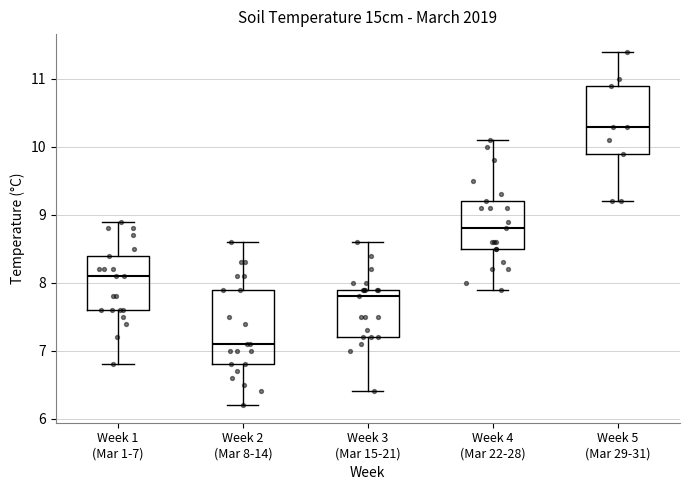

Where is the upper edge of the box for Week 2 (Mar 8-14) on the y-axis? The values are not printed on the chart, so give them approximately, as read against the axis.

7.9